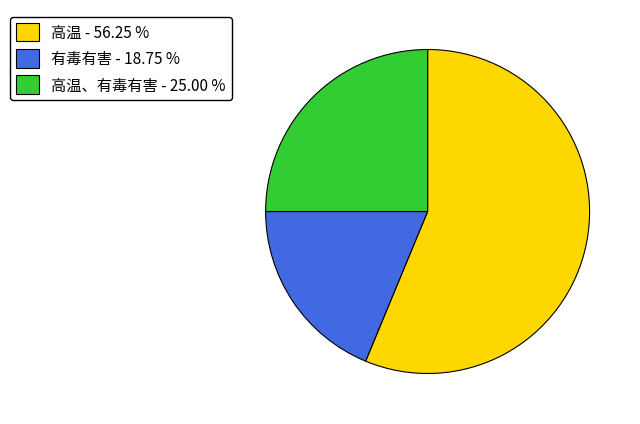

Is there a majority slice in this chart?

Yes